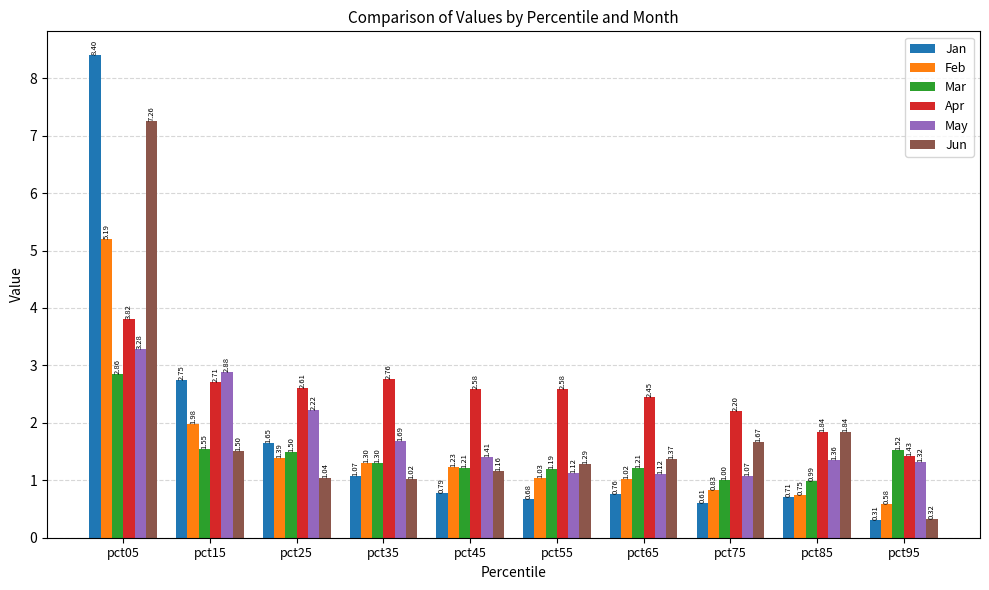

What is the average value of the Apr series?

2.5